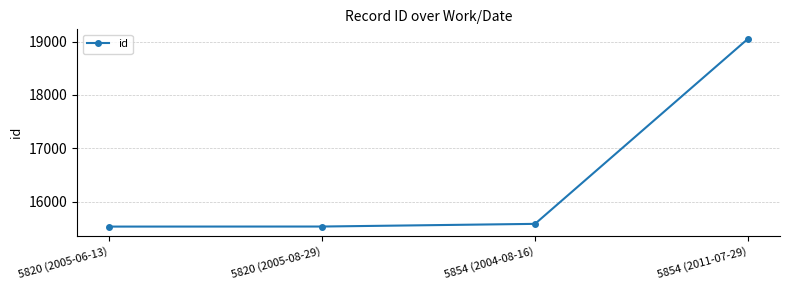

What is the greatest value displayed?

19052